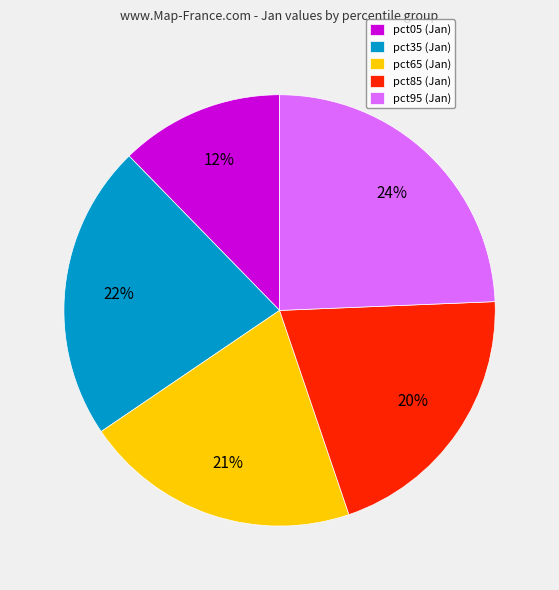

Does pct95 (Jan) account for over 50% of the chart?

No